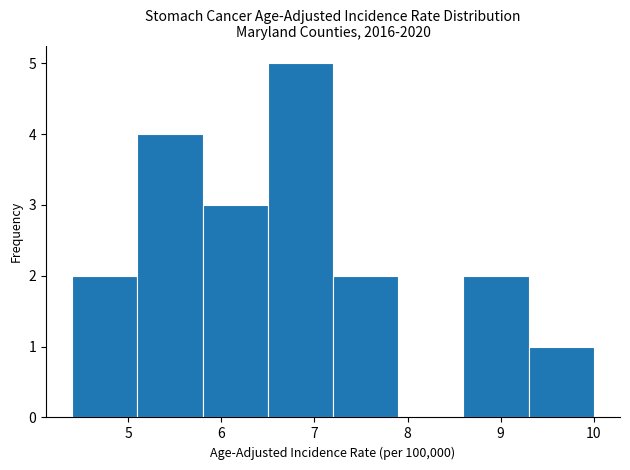

Which range on the x-axis has the tallest bar?

6.5 to 7.2